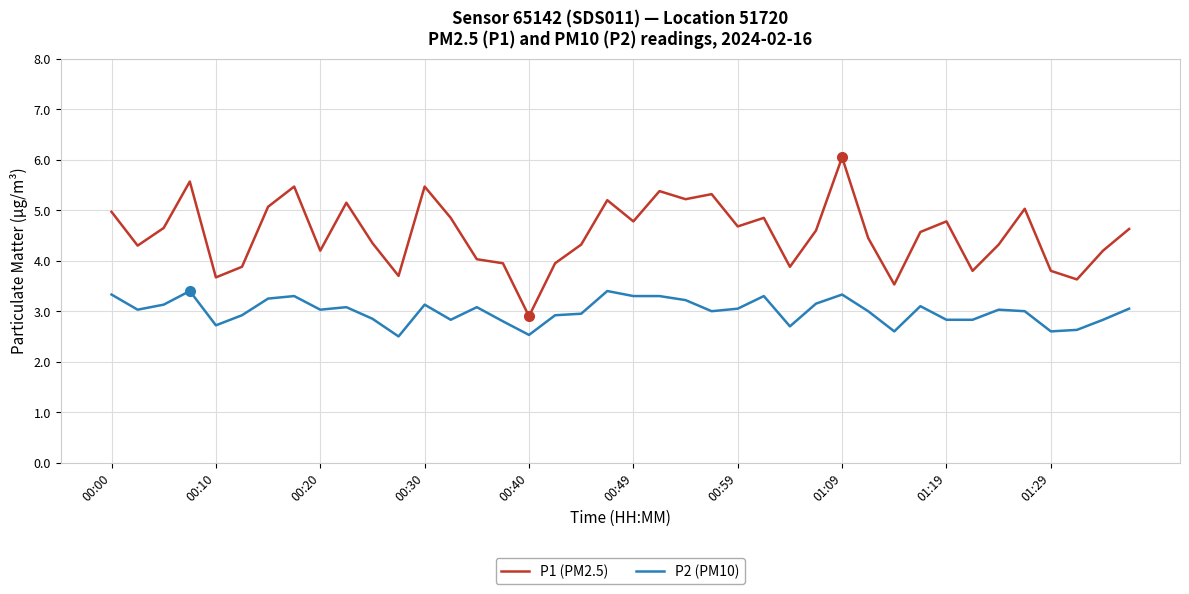

Rank the series by their maximum value, from highest to lowest.

P1 (PM2.5), P2 (PM10)